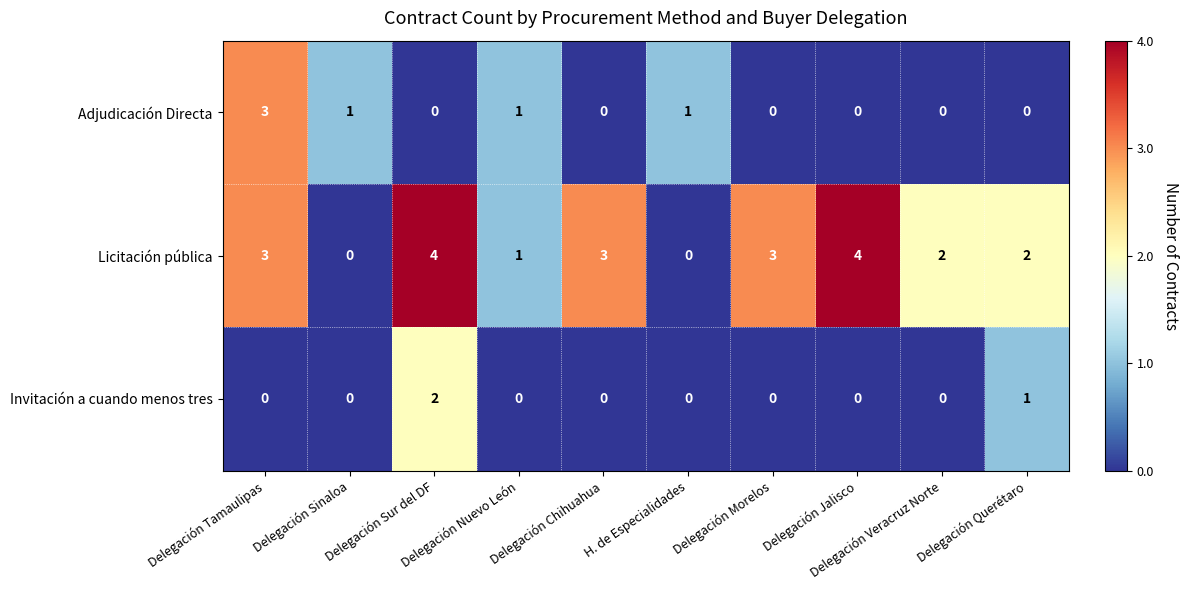

What is the total value across all series at Delegación Veracruz Norte?

2